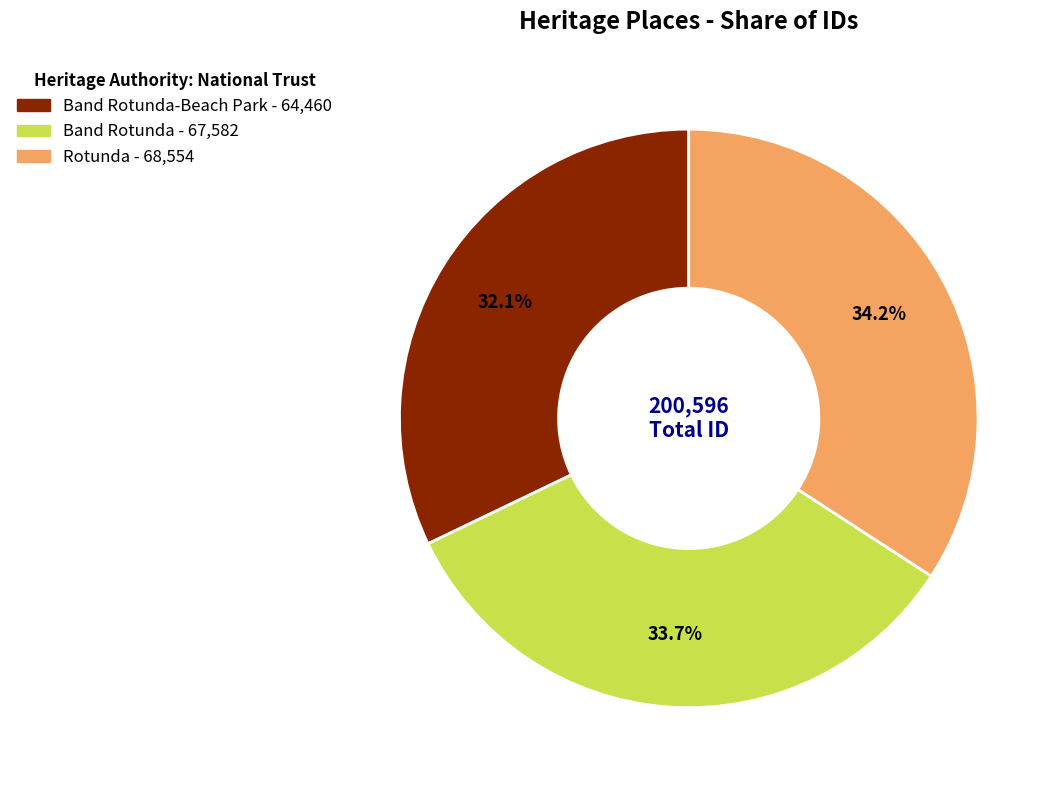

Is there any slice that represents more than half of the pie?

No